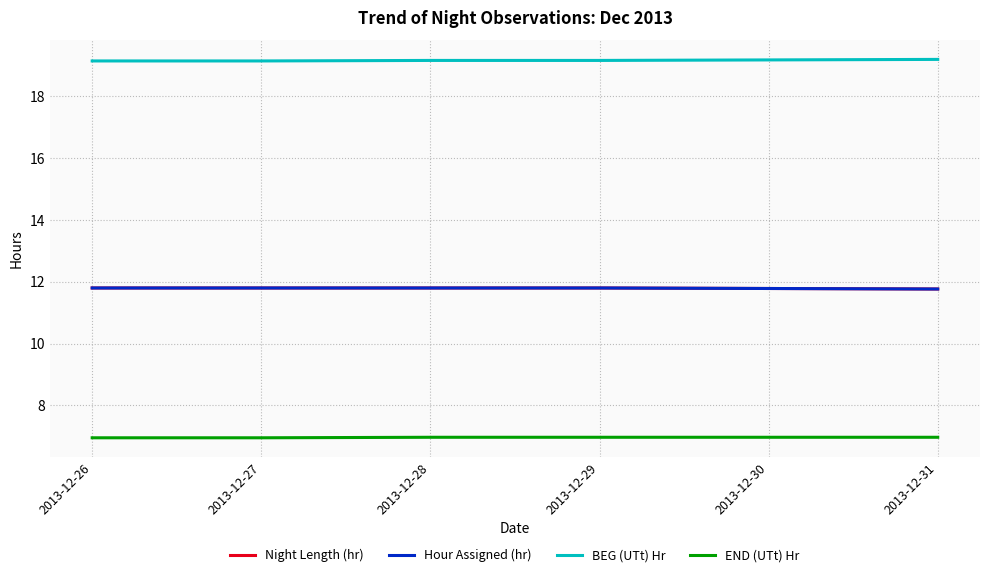

At how many categories does at least one series exceed 17?

6